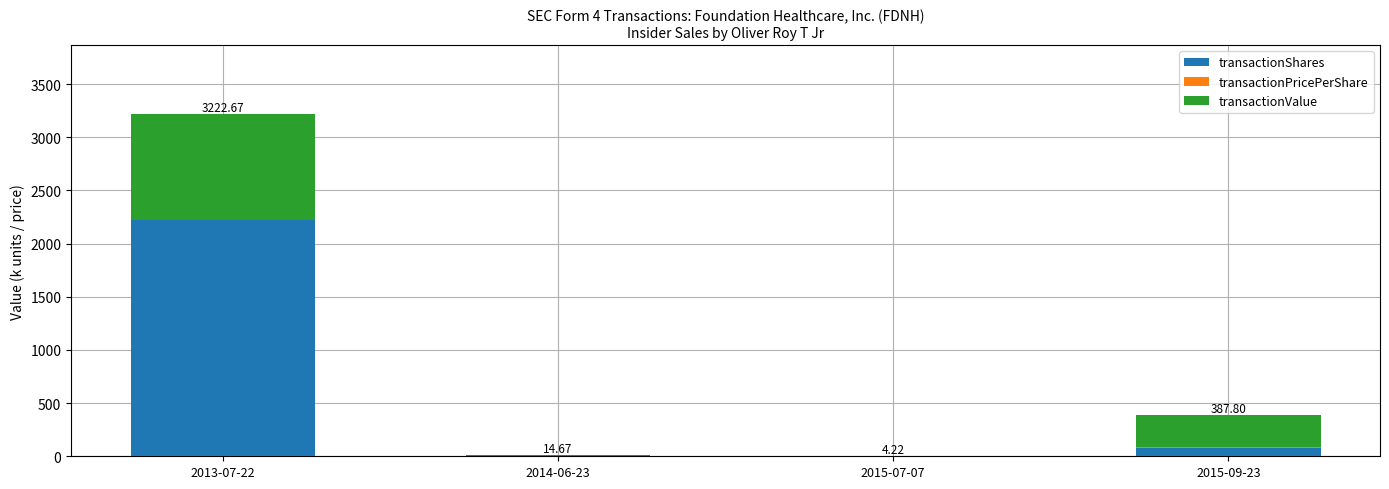

At which category is the sum across all series the highest?

2013-07-22